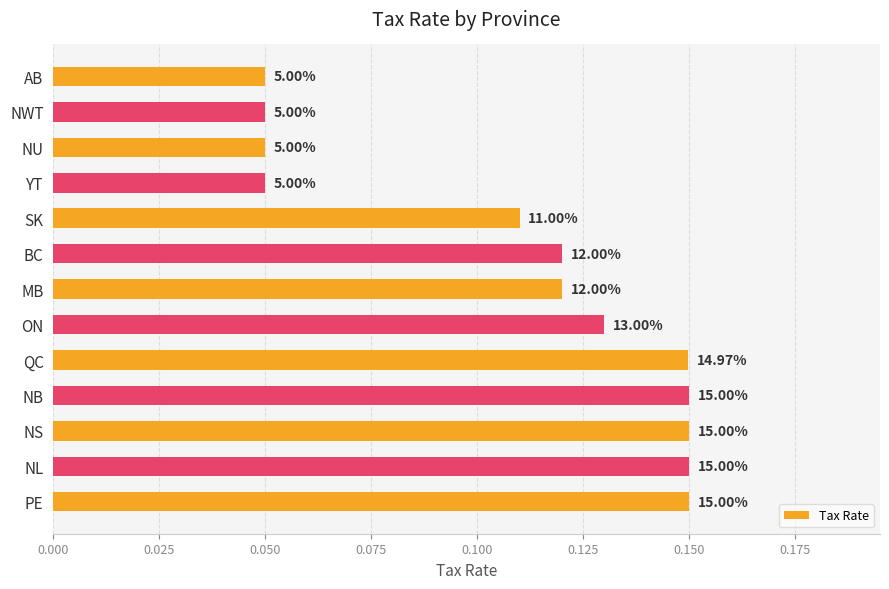

How many bars are there in total?

13